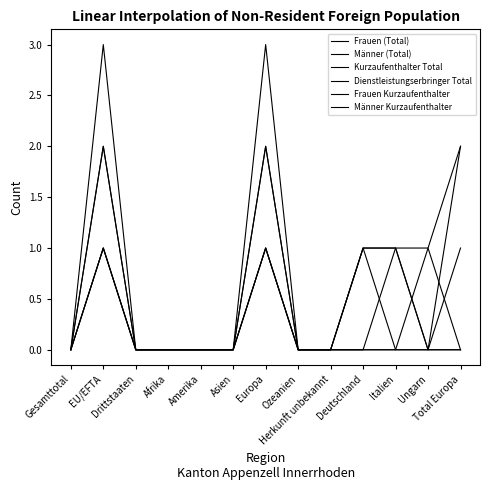

How many lines are shown in the chart?

6